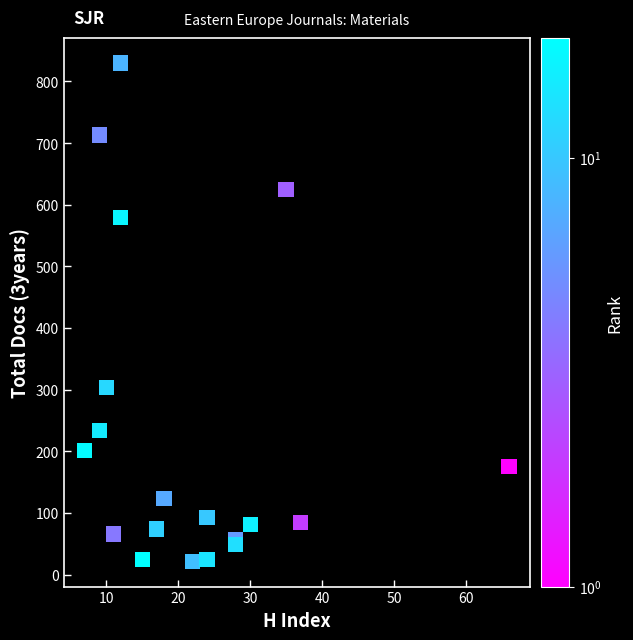

What Y value in the scatter plot is closest to 425?

304